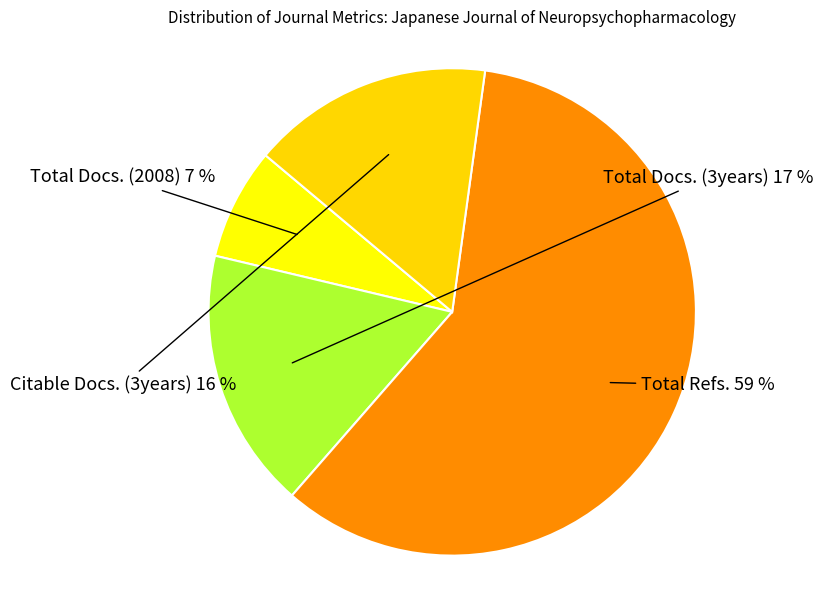

How many slices are in this pie chart?

4